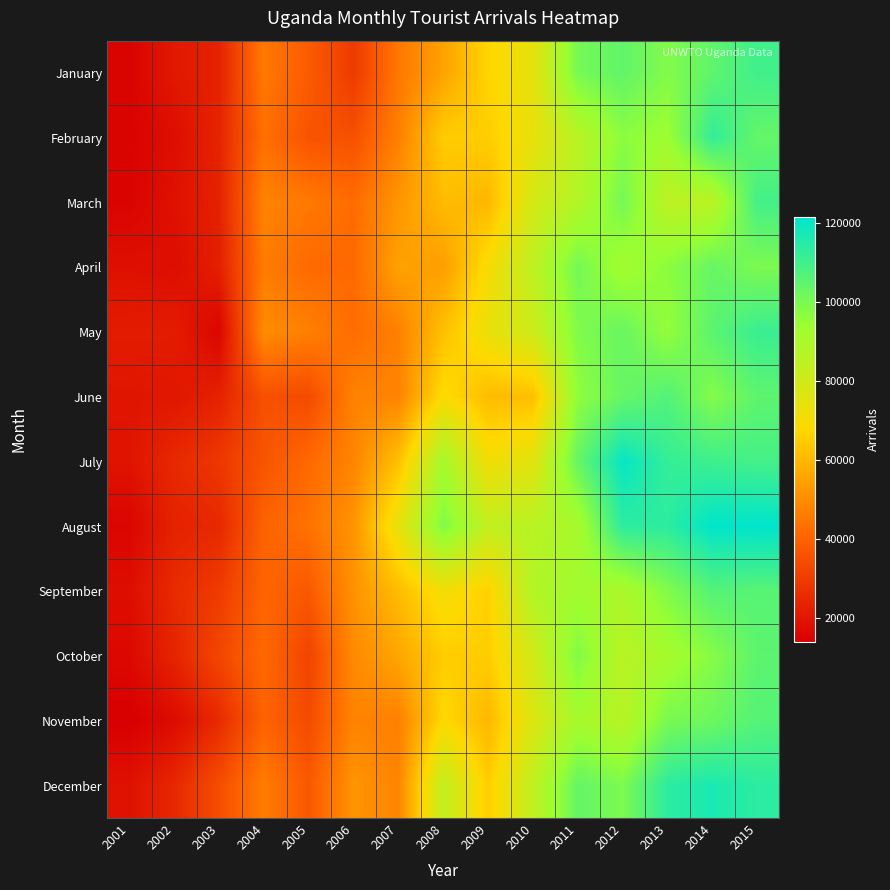

At which category does the chart reach its minimum across all series?

2001